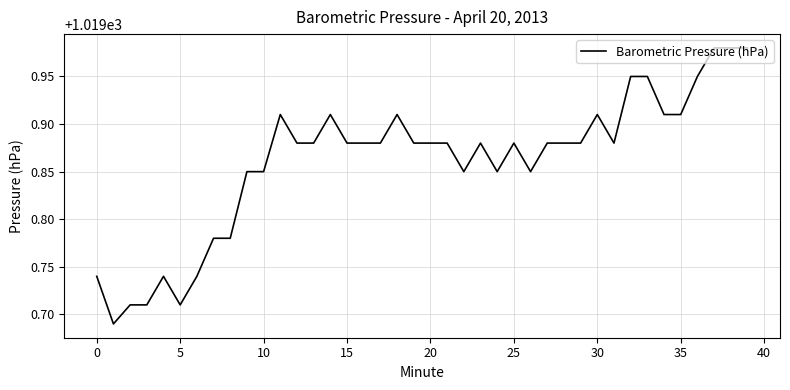

What is the difference between the maximum and minimum values?

0.3